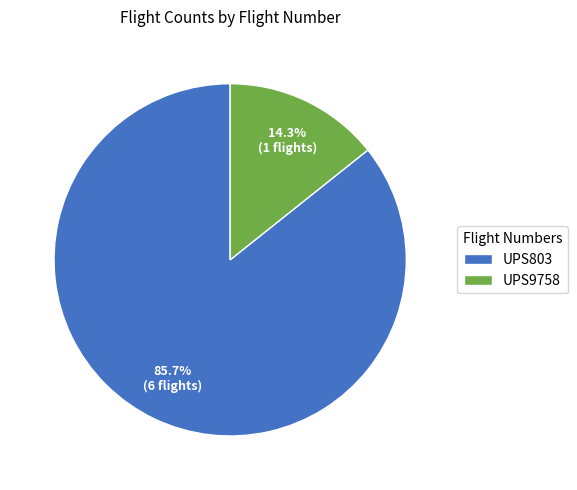

Approximately how many times larger is the value at UPS9758 compared to UPS803?

0.2